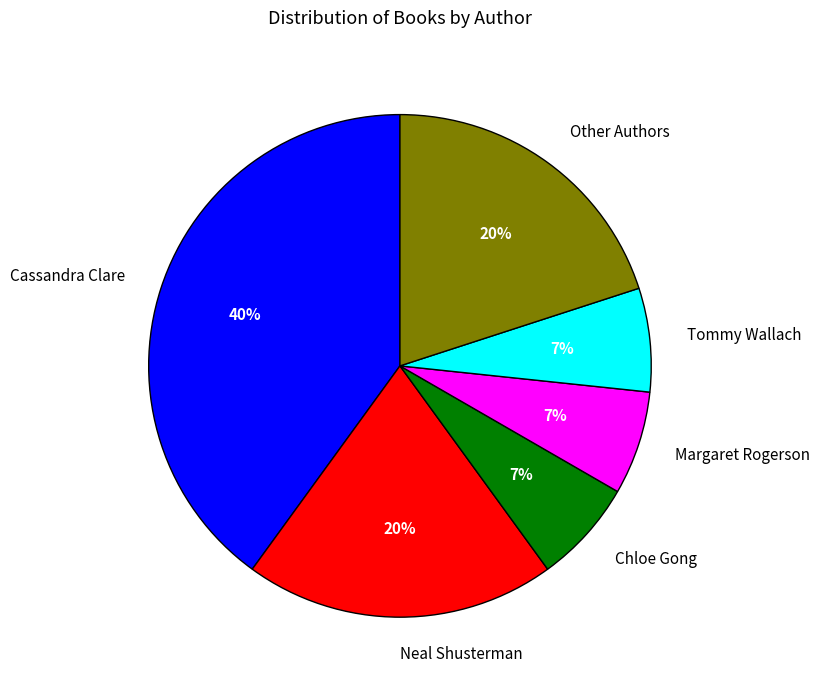

Does Chloe Gong account for over 50% of the chart?

No